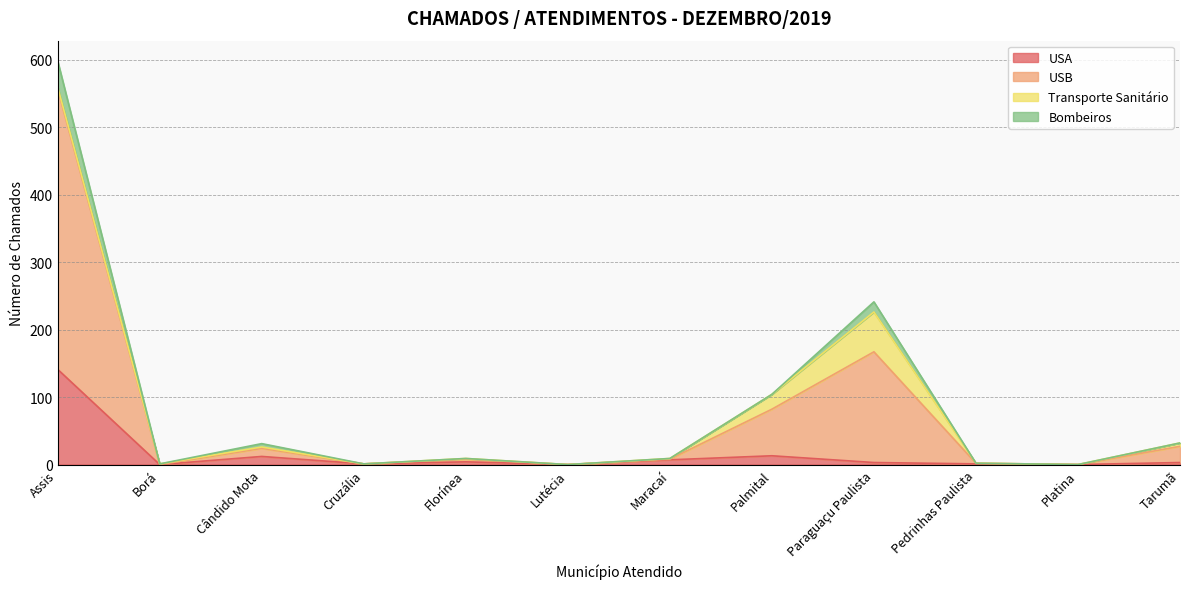

Rank the categories by Bombeiros value from highest to lowest.

Assis, Paraguaçu Paulista, Palmital, Tarumã, Cândido Mota, Florínea, Maracaí, Pedrinhas Paulista, Cruzália, Borá, Lutécia, Platina